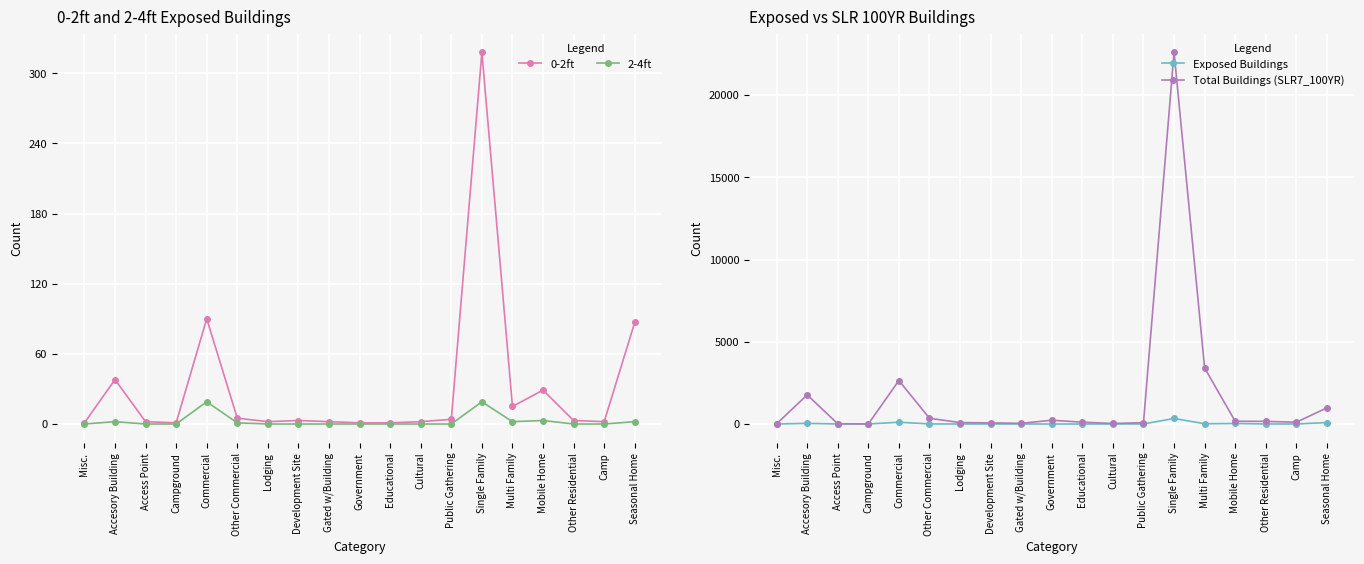

What is the maximum value for Exposed Buildings?

337